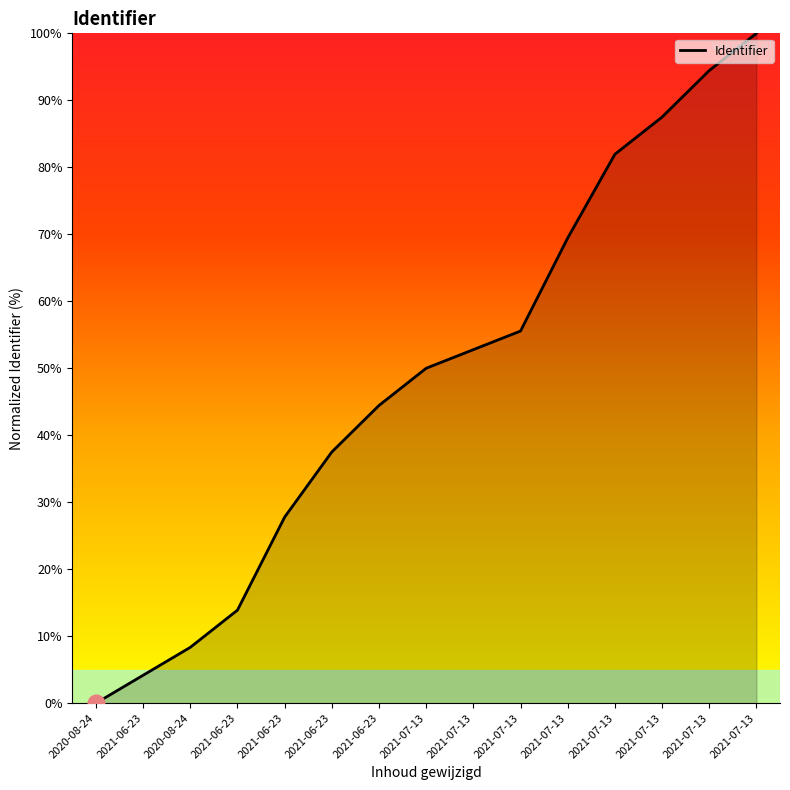

How many positive values are there?

14